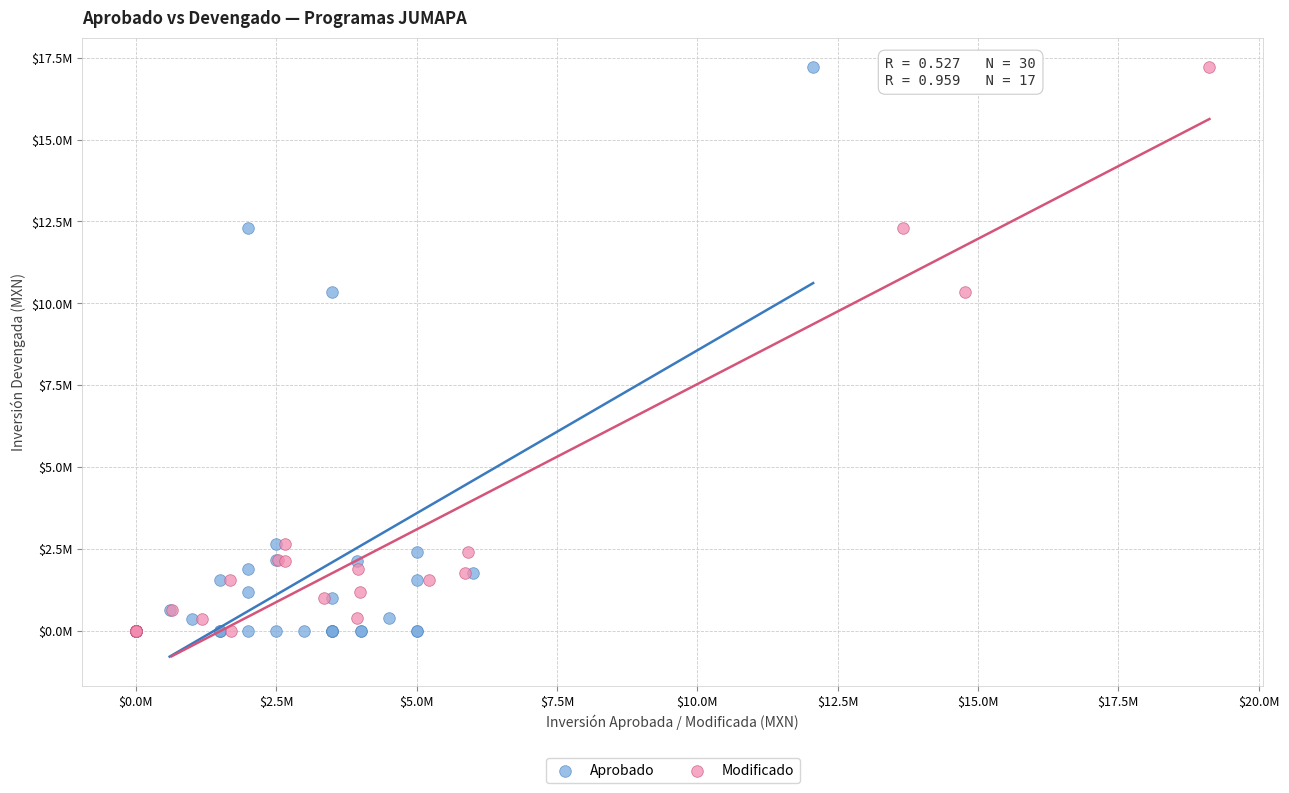

What are all the series names shown in the legend?

Aprobado, Modificado